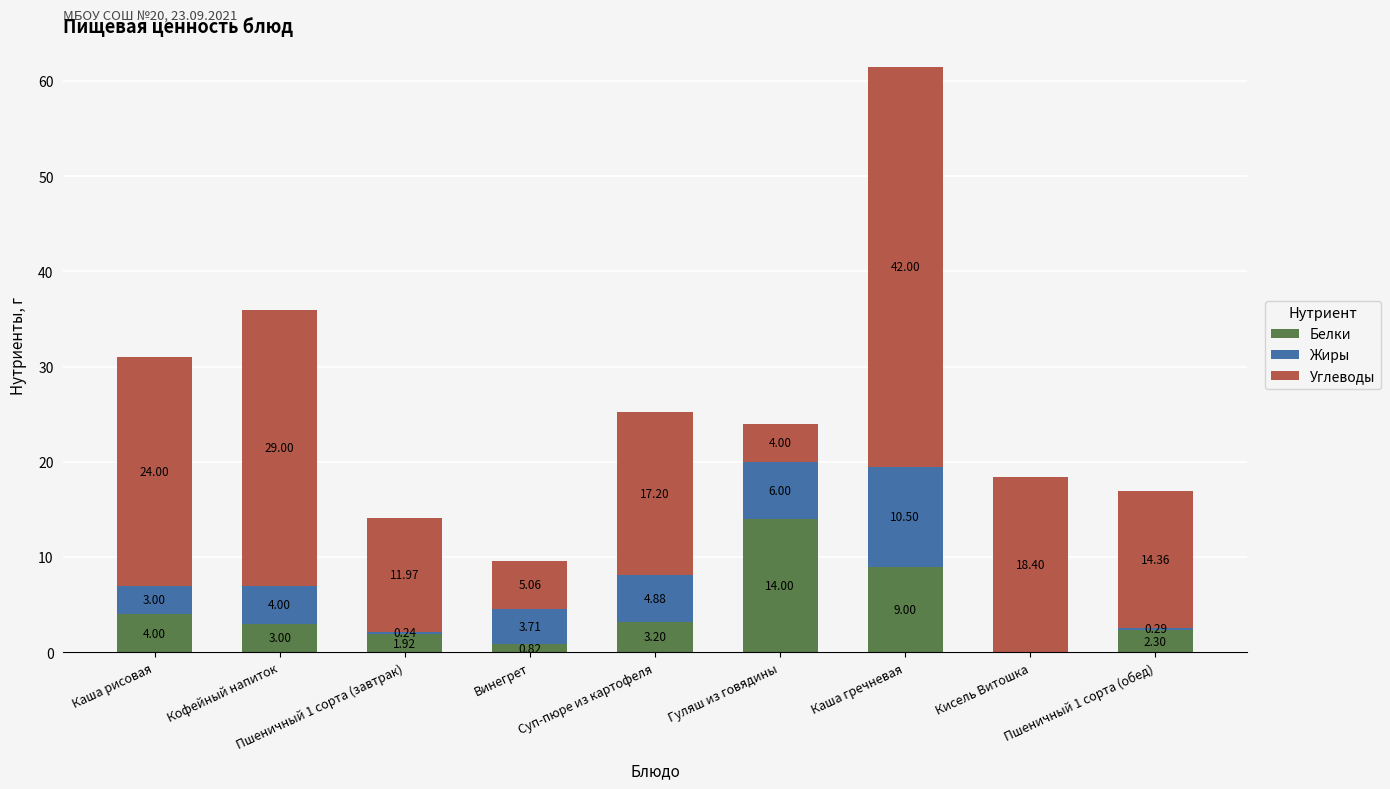

At which label does Белки reach its peak?

Гуляш из говядины